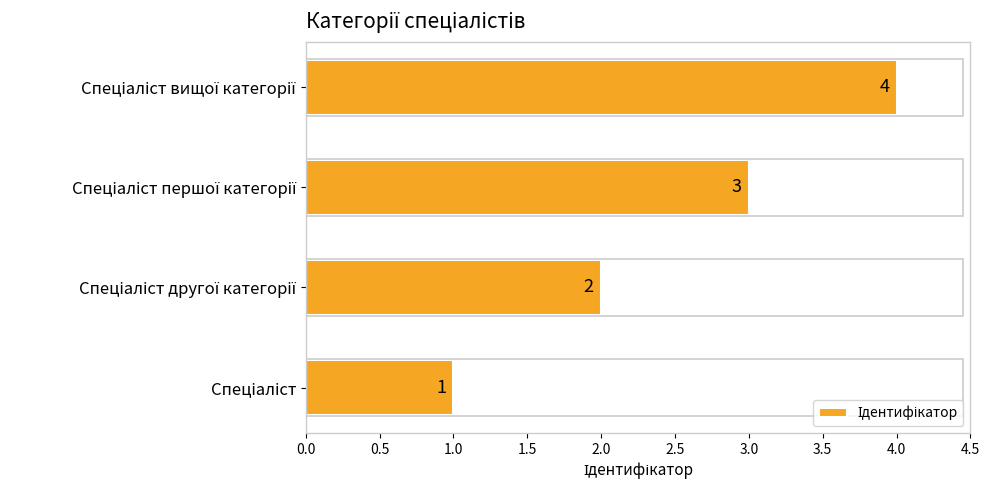

How many values are between 2 and 4?

3